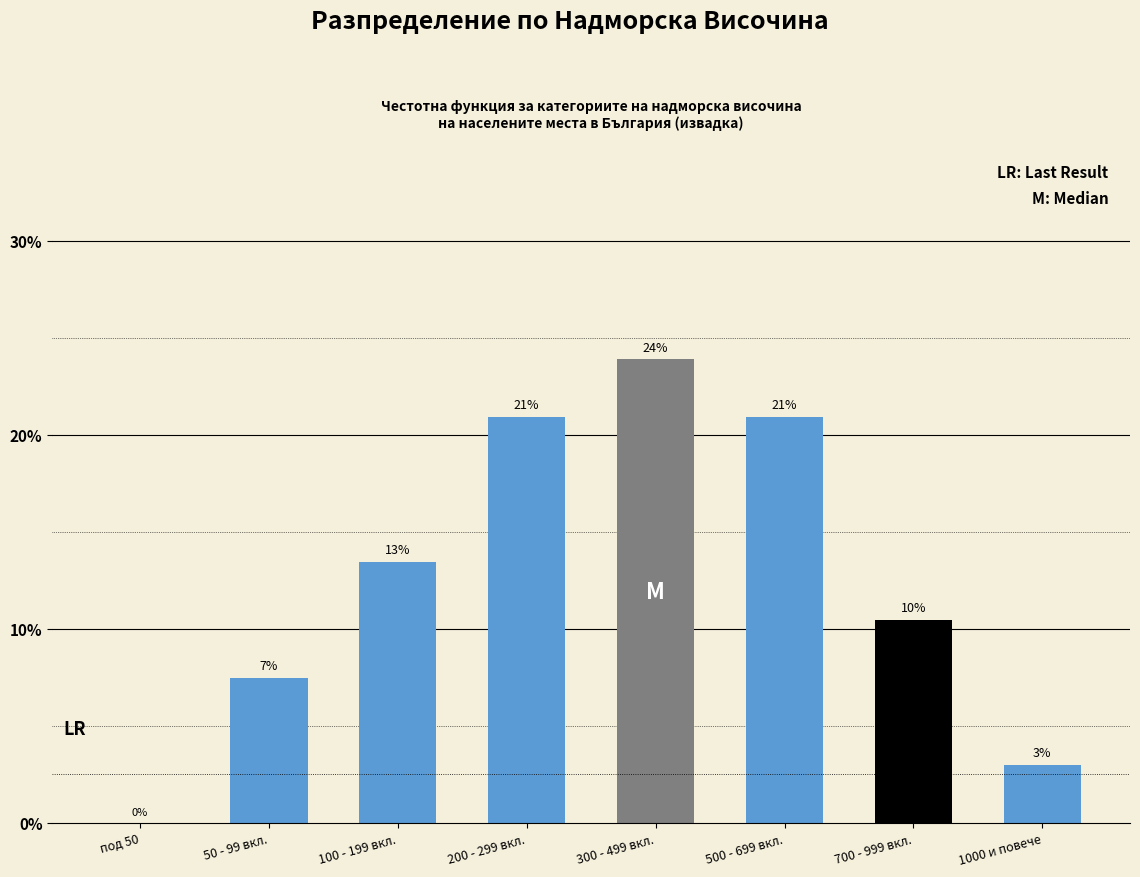

What is the change in value from под 50 to 1000 и повече?

+3.0